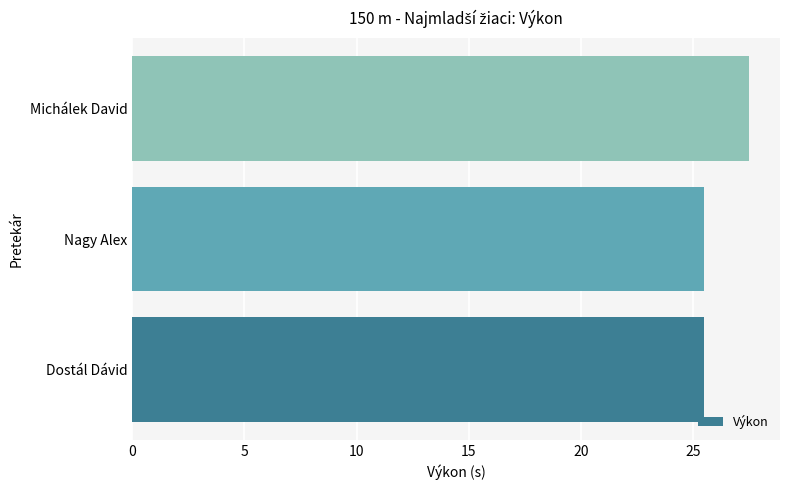

Are the bars horizontal?

Yes